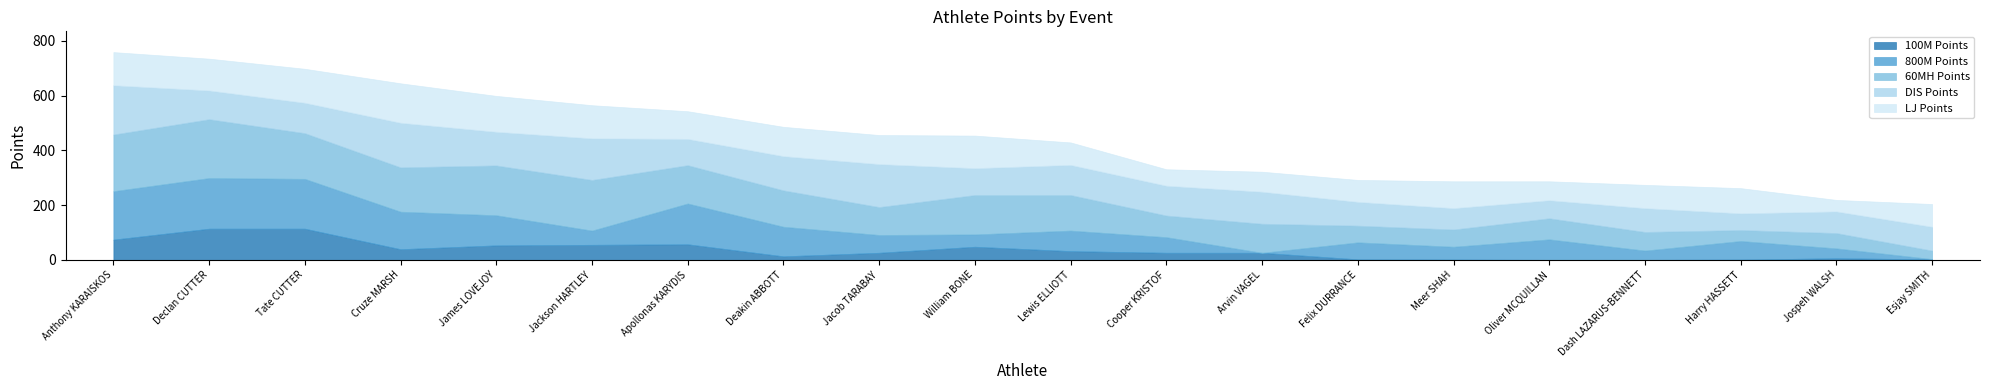

What is the difference between the highest and lowest values at Jacob TARABAY?

131